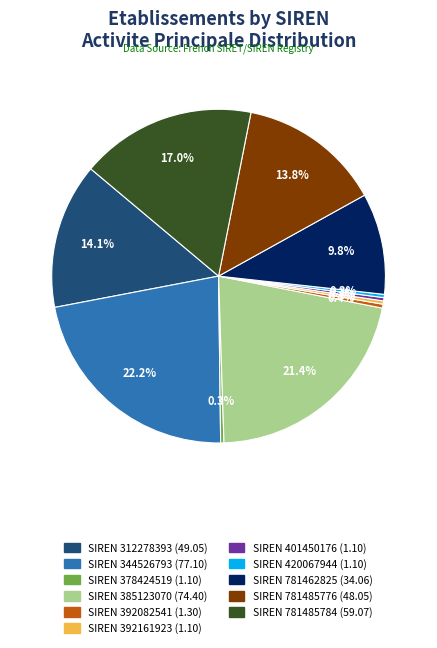

To the nearest percent, what is the difference between the largest and smallest slice percentages?

22%